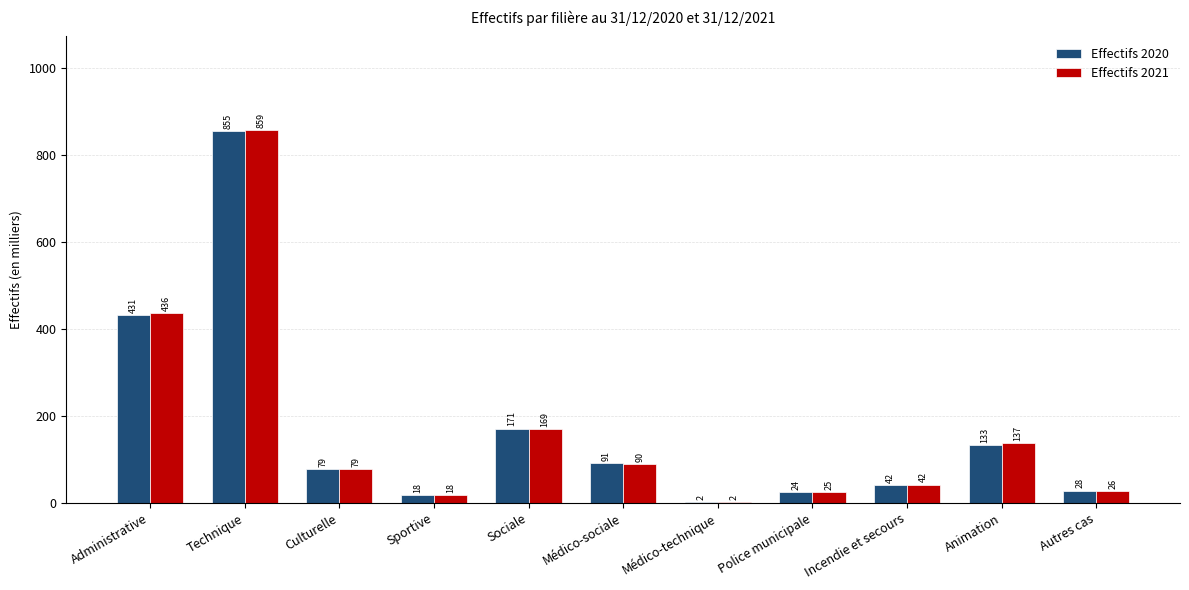

Which series has the largest total across all categories?

Effectifs 2021